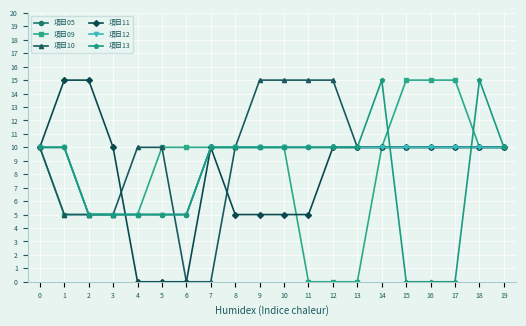

After their last crossing, which series has the higher values: 項目13 or 項目11?

項目13